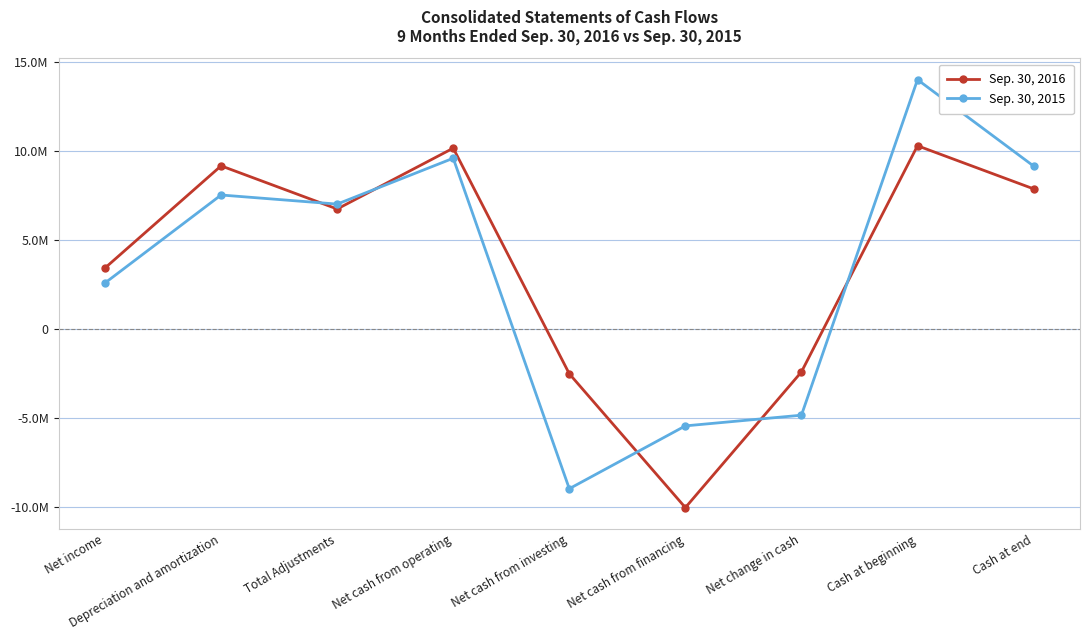

What is the sum of the Sep. 30, 2016 values at Cash at beginning and Net cash from investing?

7769120